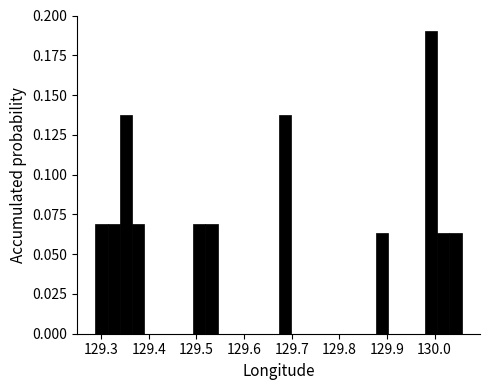

Read against the x-axis, roughly where is the centre of the tallest bar?

129.99